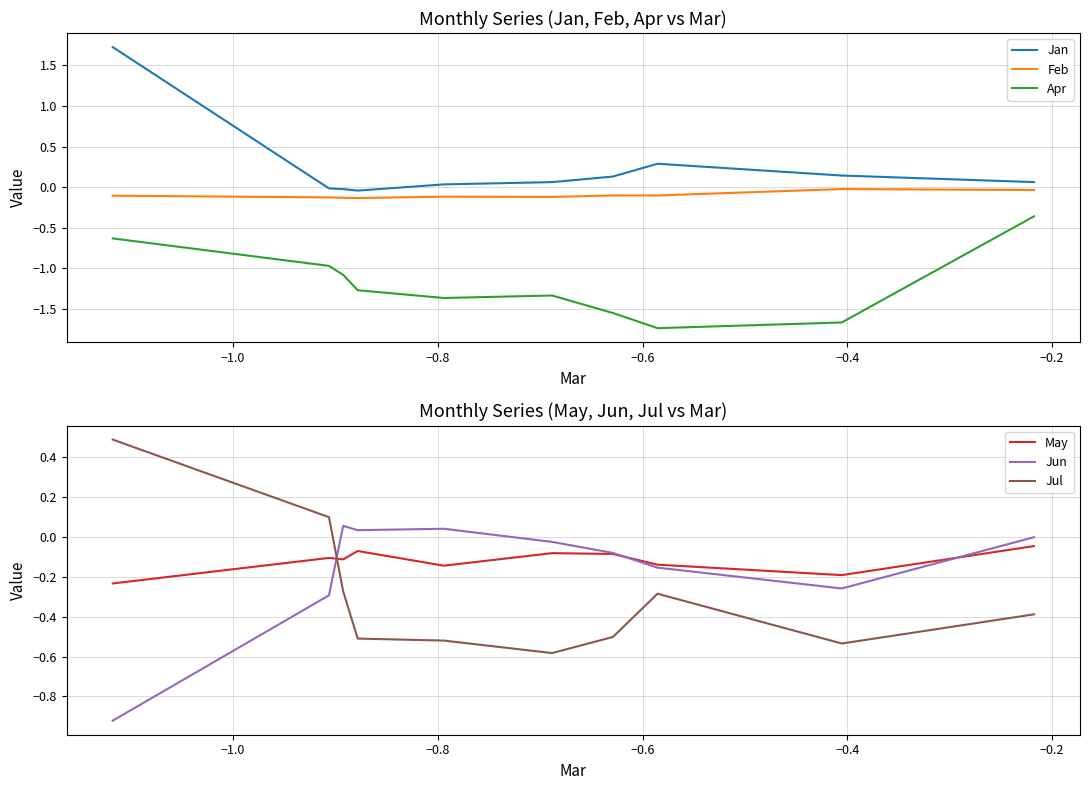

True or false: Jul has more than 1 interior local peaks.

False